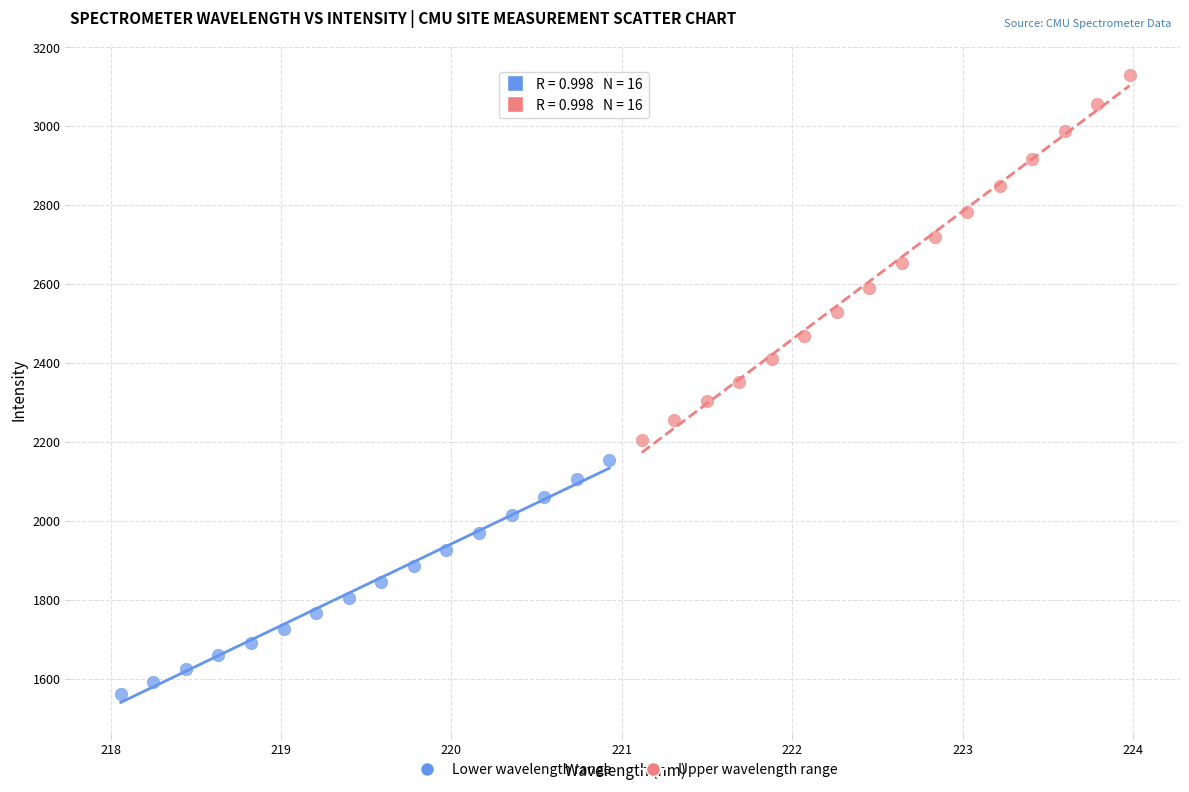

What are all the series names shown in the legend?

Lower wavelength range, Upper wavelength range